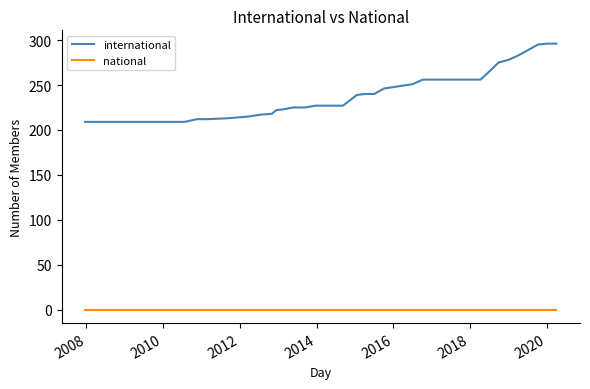

What is the difference between the second highest and second lowest values in the international series?

87